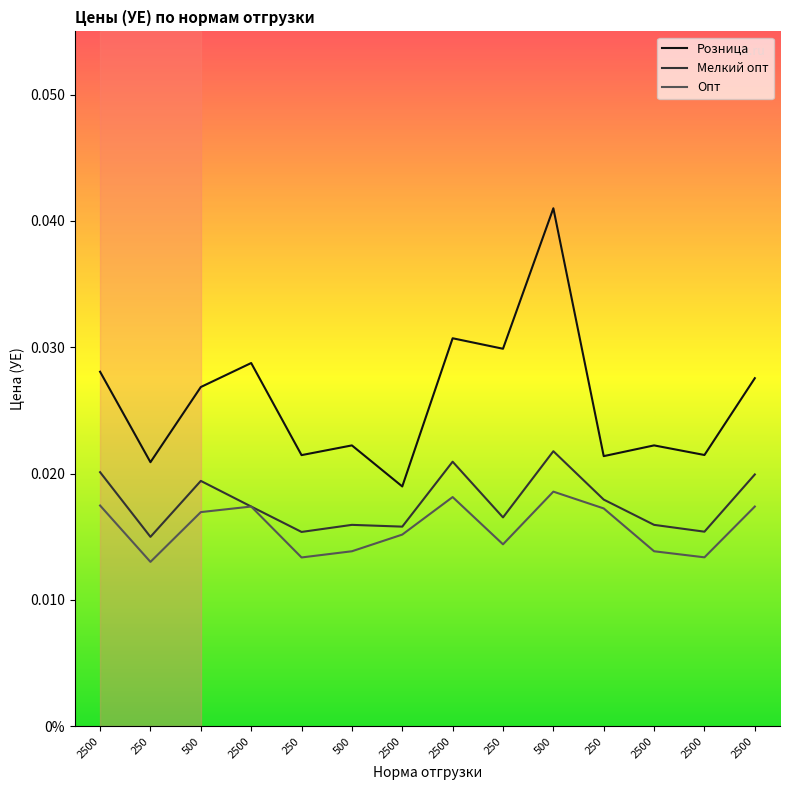

List the series in order of their overall mean, highest first.

Розница, Мелкий опт, Опт